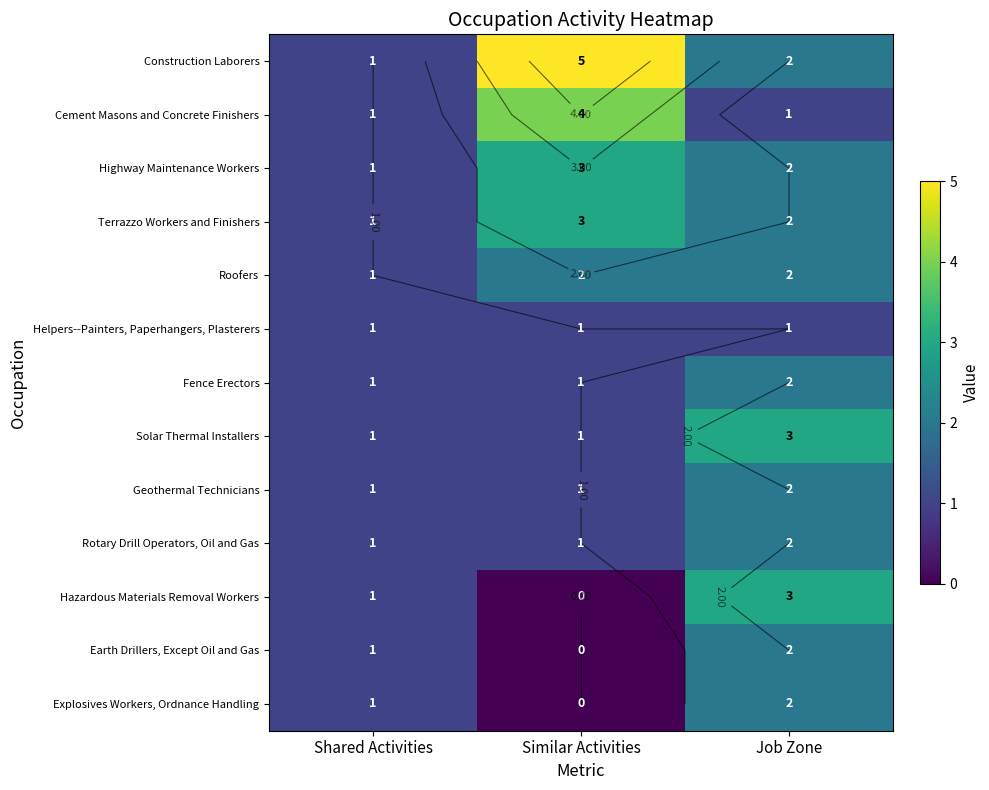

What is the difference between the maximum and minimum values in the Earth Drillers, Except Oil and Gas series?

2